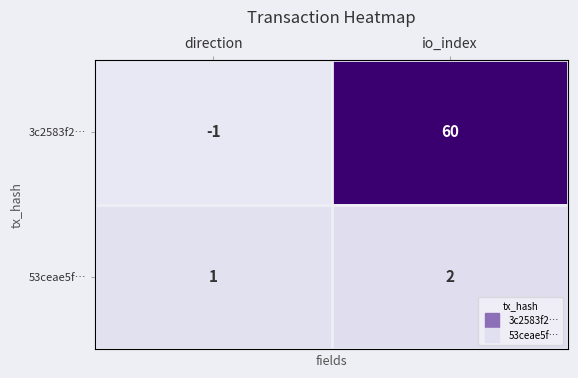

What is the sum of all 53ceae5f… values?

3